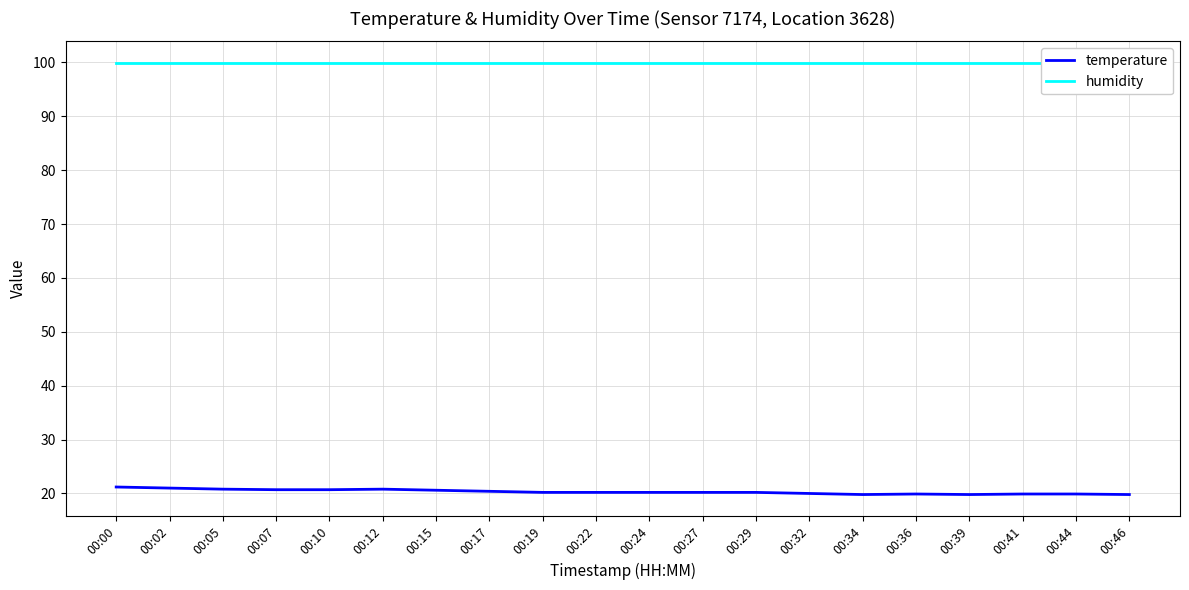

What is the difference between the maximum and minimum values in the temperature series?

1.4